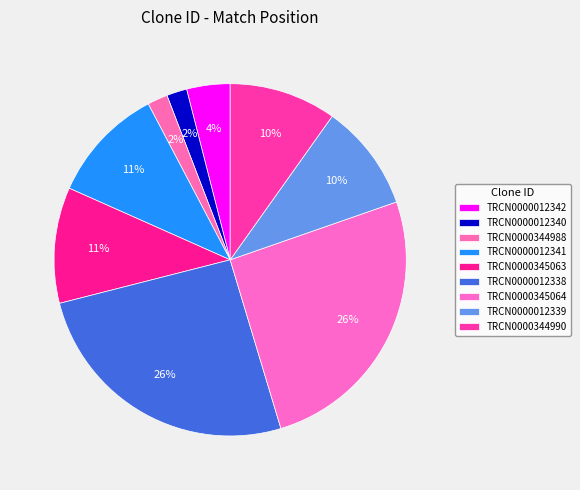

What is the largest slice in the pie chart?

TRCN0000012338